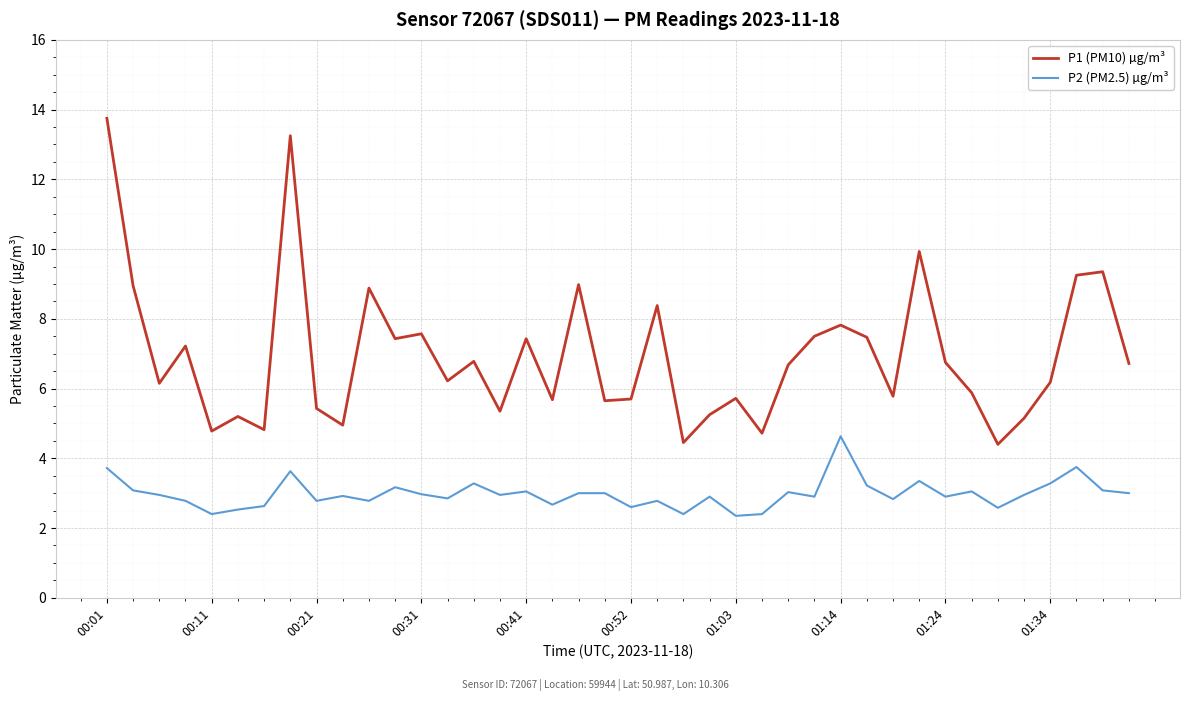

In P2 (PM2.5) µg/m³, how many points are lower than both neighbors (excluding endpoints)?

13